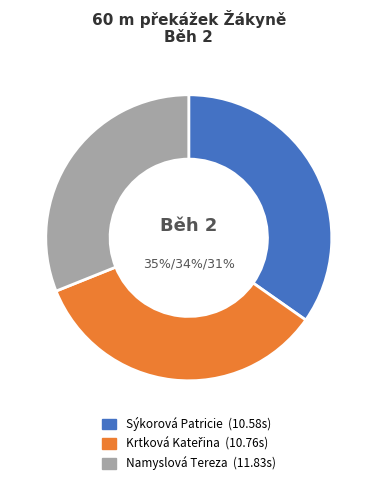

To the nearest percent, what is the difference between the Namyslová Tereza and Krtková Kateřina slice percentages?

3%